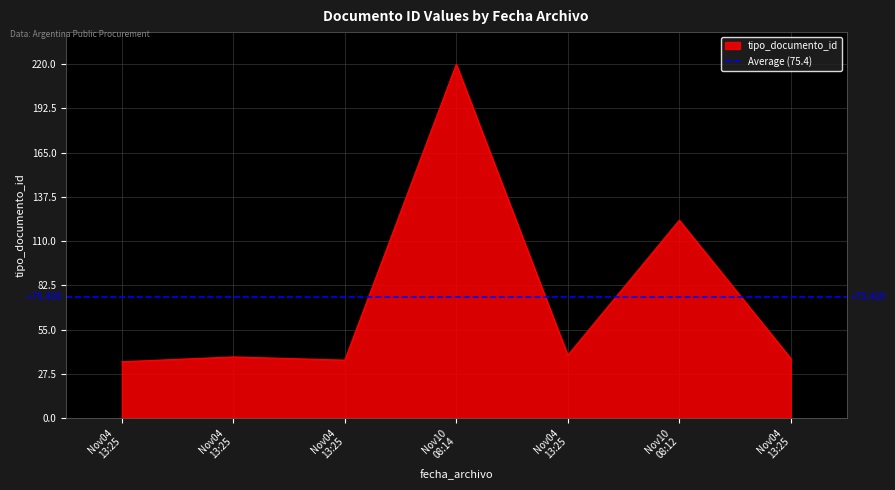

Which label corresponds to the largest value in the chart?

Nov10 08:14